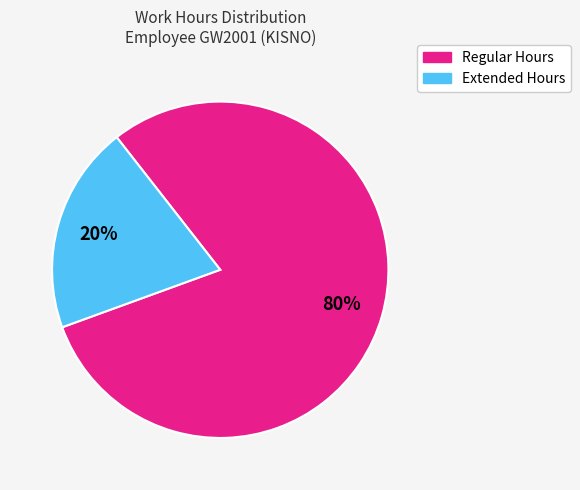

Does any single category account for the majority?

Yes